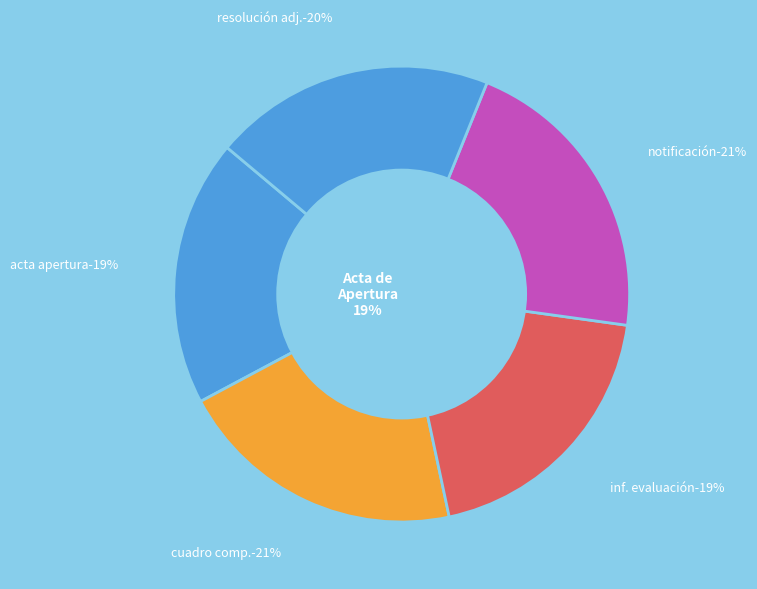

How many slices are in this pie chart?

5